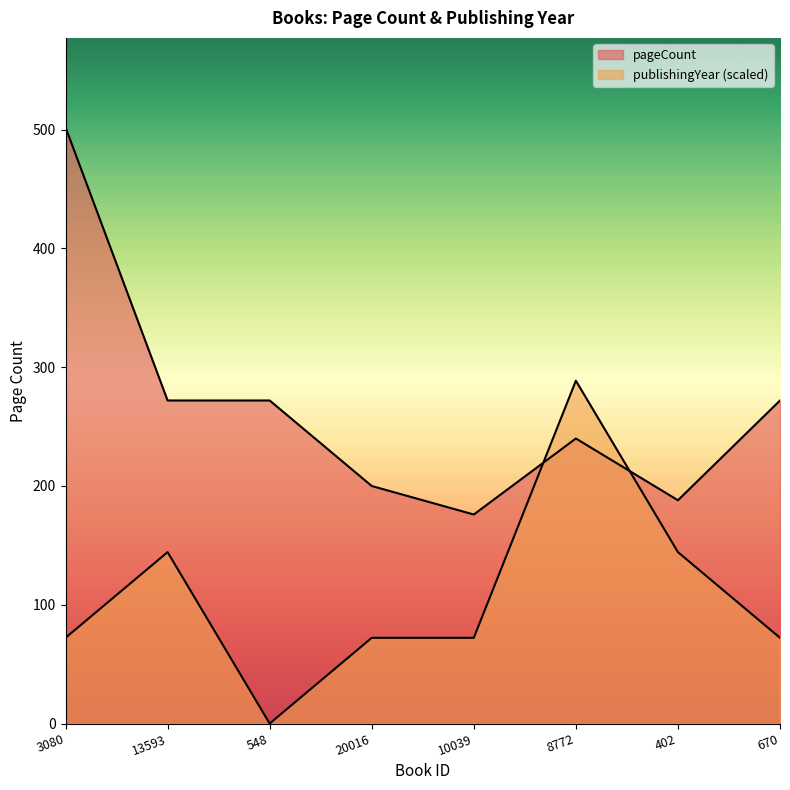

Reading left to right, extract all data points from this chart.

pageCount: 3080=502.0	13593=272.0	548=272.0	20016=200.0	10039=176.0	8772=240.0	402=188.0	670=272.0
publishingYear: 3080=72.2	13593=144.3	548=0.0	20016=72.2	10039=72.2	8772=288.6	402=144.3	670=72.2